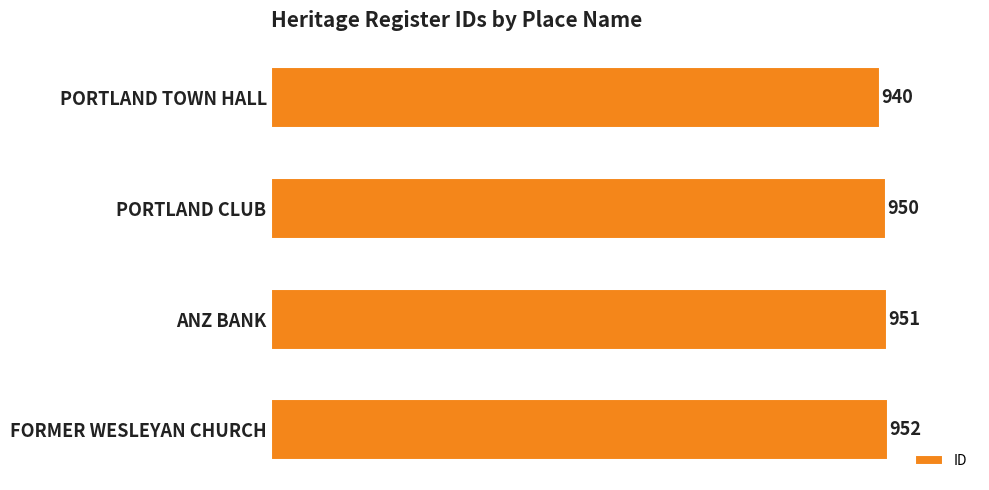

Does the chart contain stacked bars?

No